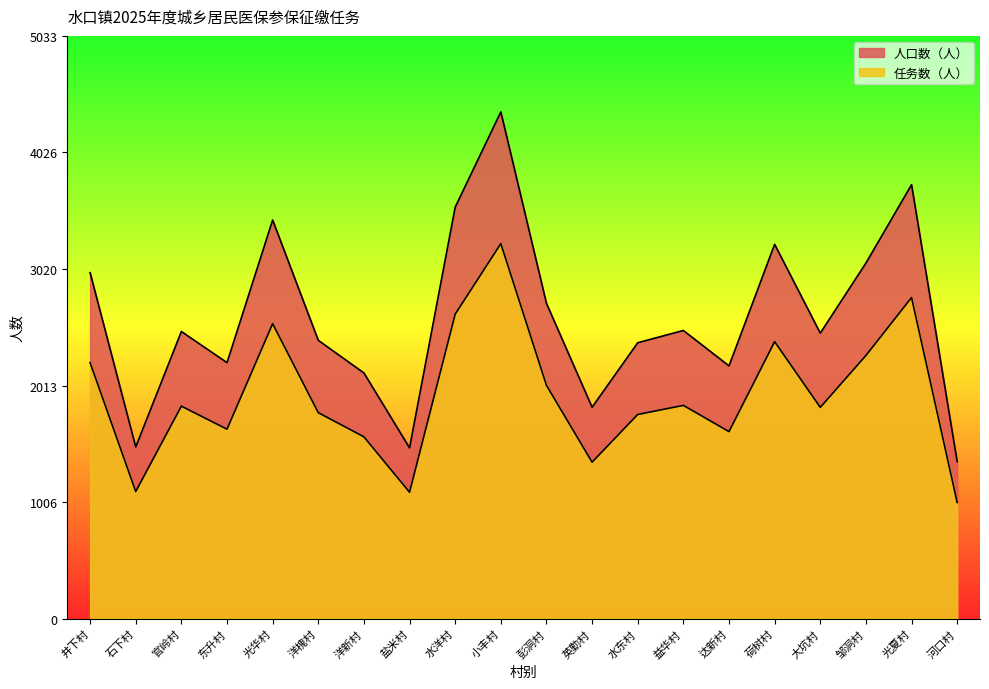

Reading left to right, what are all the values shown in this chart?

人口数（人）: 2988.0	1483.0	2480.0	2211.0	3443.0	2404.0	2122.0	1475.0	3554.0	4377.0	2723.0	1826.0	2383.0	2489.0	2183.0	3233.0	2466.0	3071.0	3748.0	1356.0
任务数（人）: 2211.1	1097.4	1835.2	1636.1	2547.8	1779.0	1570.3	1091.5	2630.0	3239.0	2015.0	1351.2	1763.4	1841.9	1615.4	2392.4	1824.8	2272.5	2773.5	1003.4